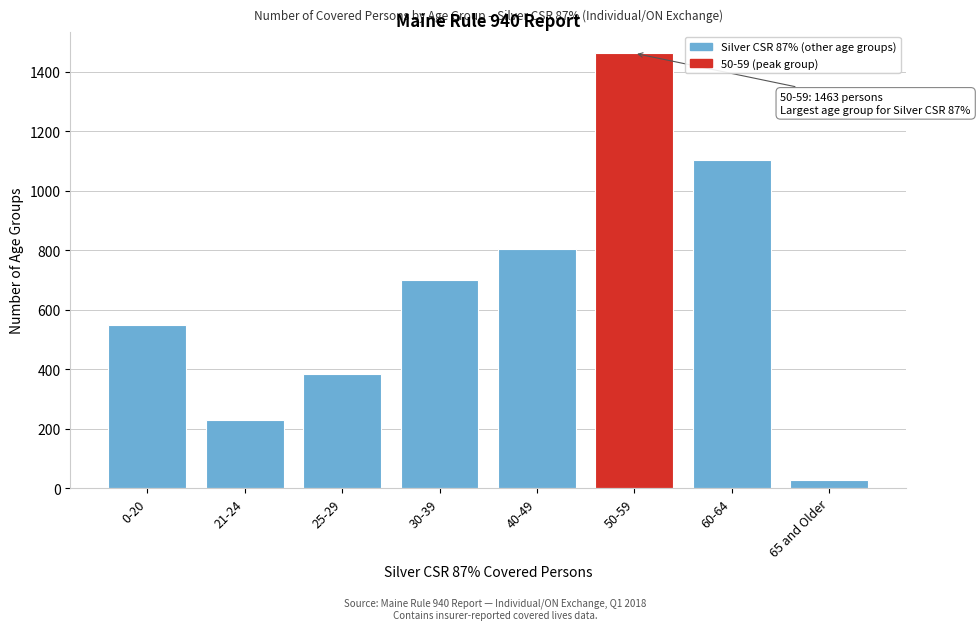

Reading left to right, transcribe all the data shown in this chart.

549	228	385	700	803	1463	1104	28